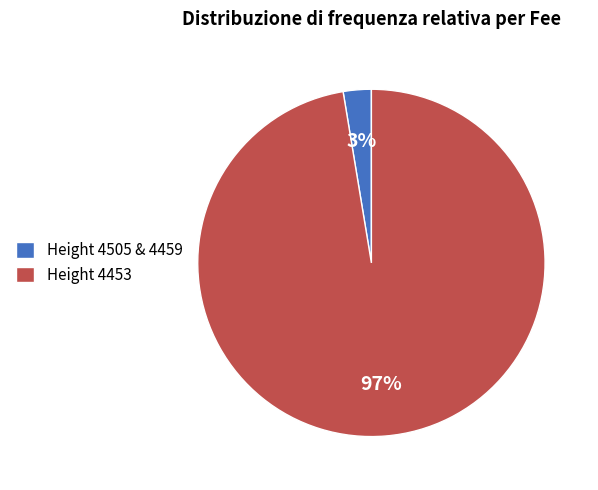

True or false: Height 4453 accounts for 88% of the total.

False